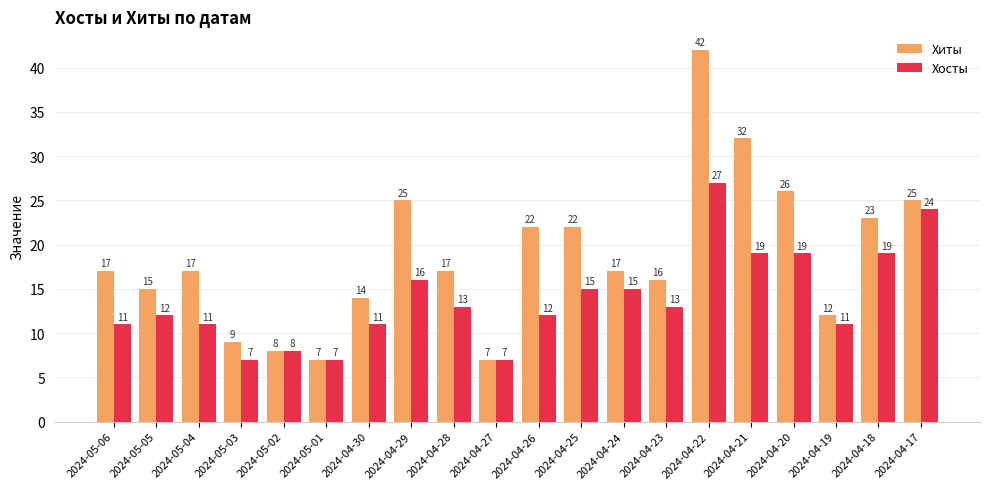

Reading right to left, what are all the values shown in this chart?

Хиты: 25	23	12	26	32	42	16	17	22	22	7	17	25	14	7	8	9	17	15	17
Хосты: 24	19	11	19	19	27	13	15	15	12	7	13	16	11	7	8	7	11	12	11